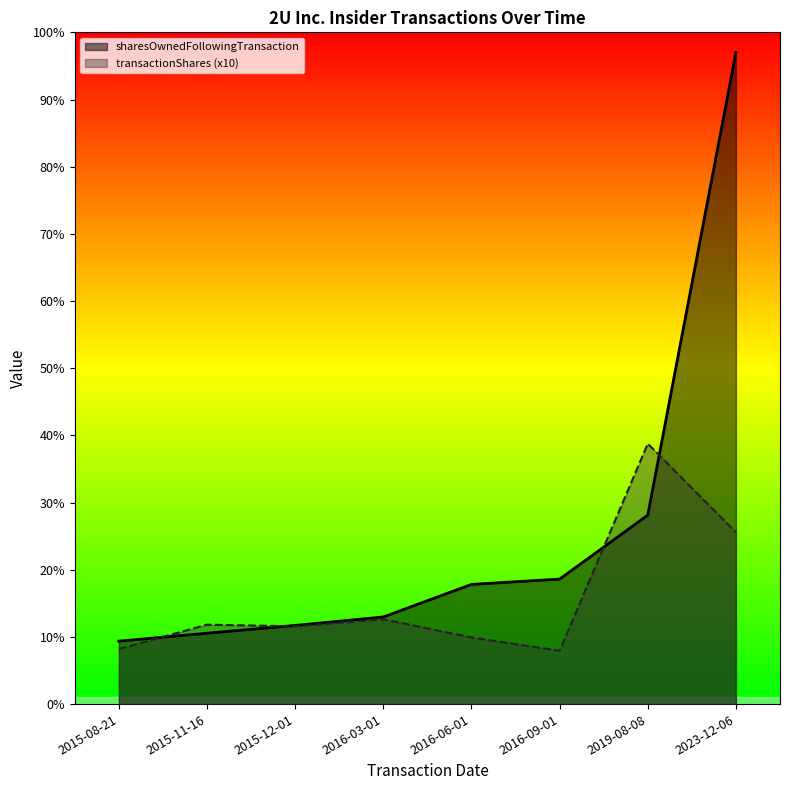

List the series in order of their overall mean, highest first.

sharesOwnedFollowingTransaction, transactionShares (x10)